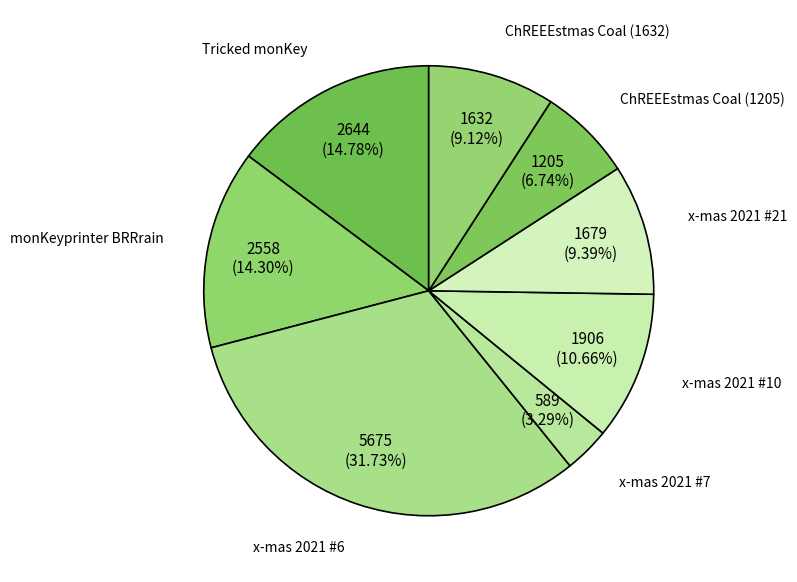

What is the total percentage of x-mas 2021 #7 and x-mas 2021 #21?

12.7%